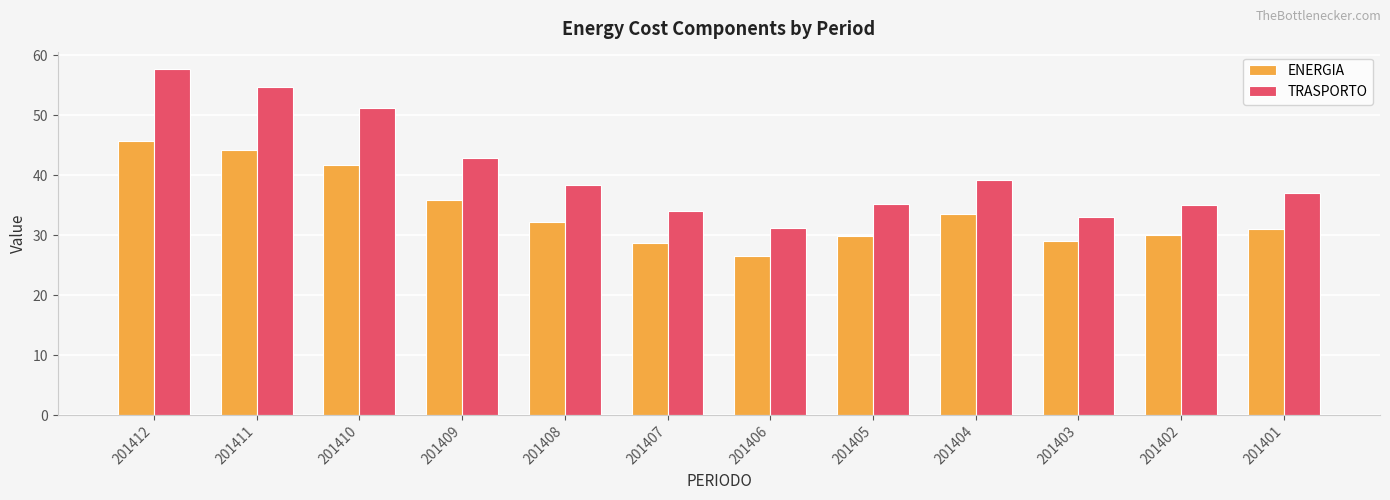

What are all the series names shown in the legend?

ENERGIA, TRASPORTO